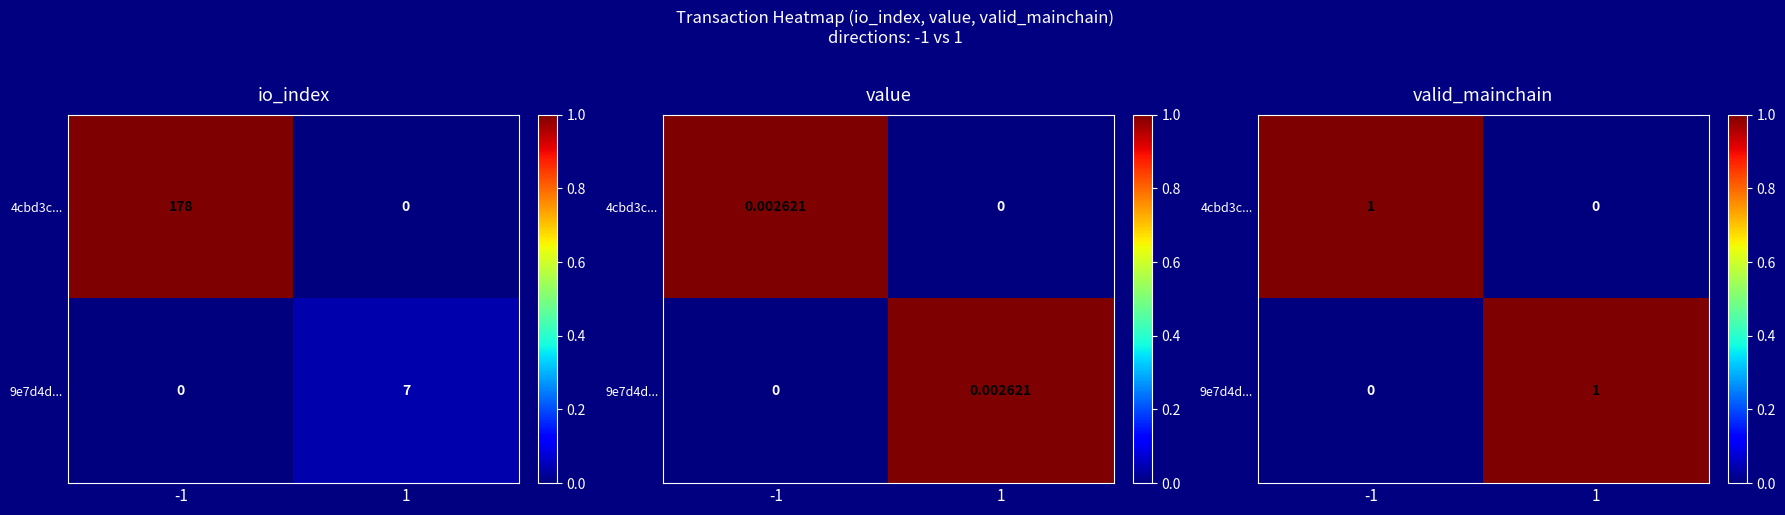

What is the total value across all series at -1?

1